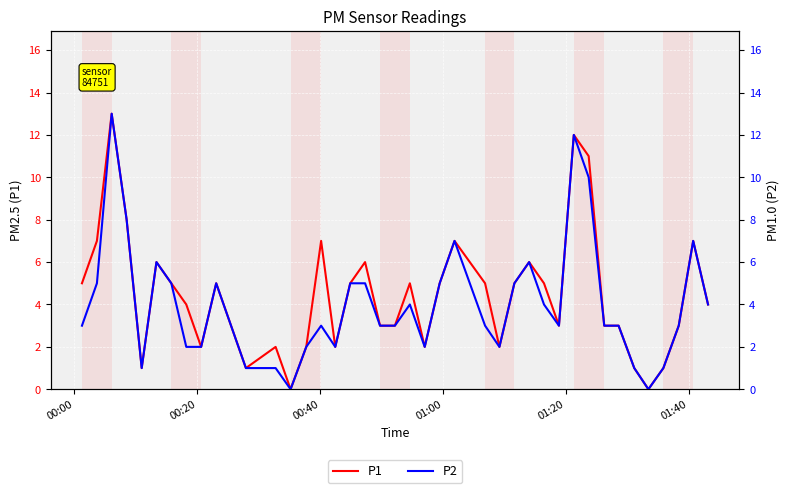

True or false: P1 and P2 cross at least once.

False